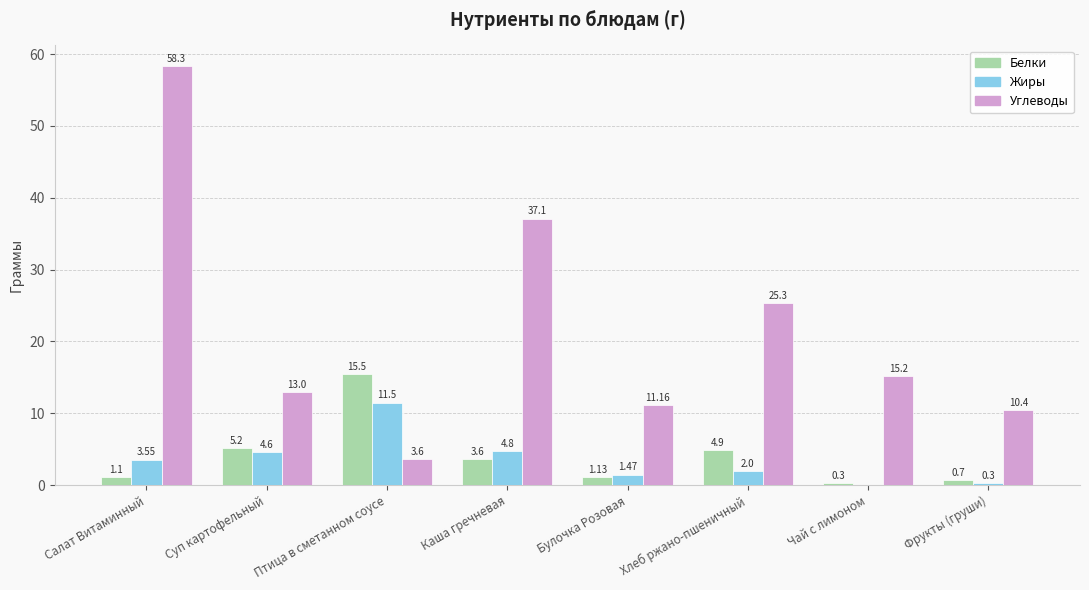

What is the total value across all series at Хлеб ржано-пшеничный?

32.2